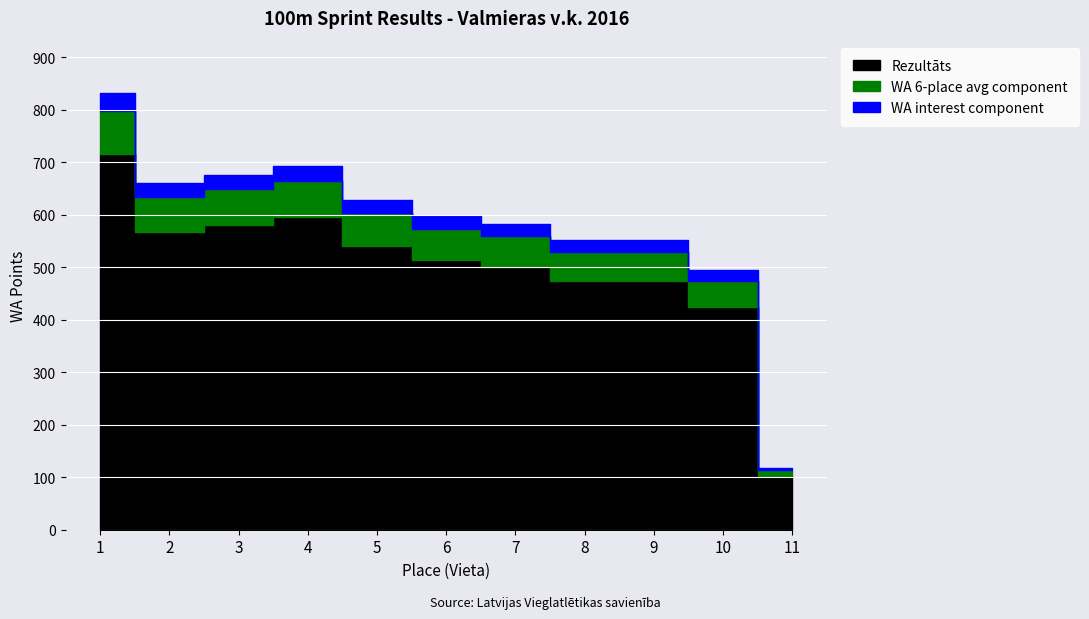

At which label does WA first exceed 597?

1